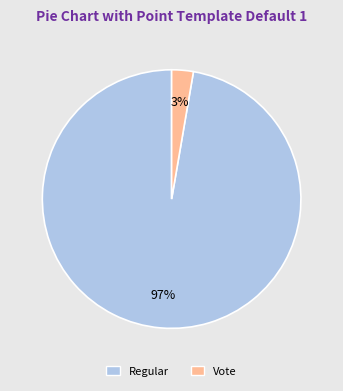

Which has a higher value, Regular or Vote?

Regular